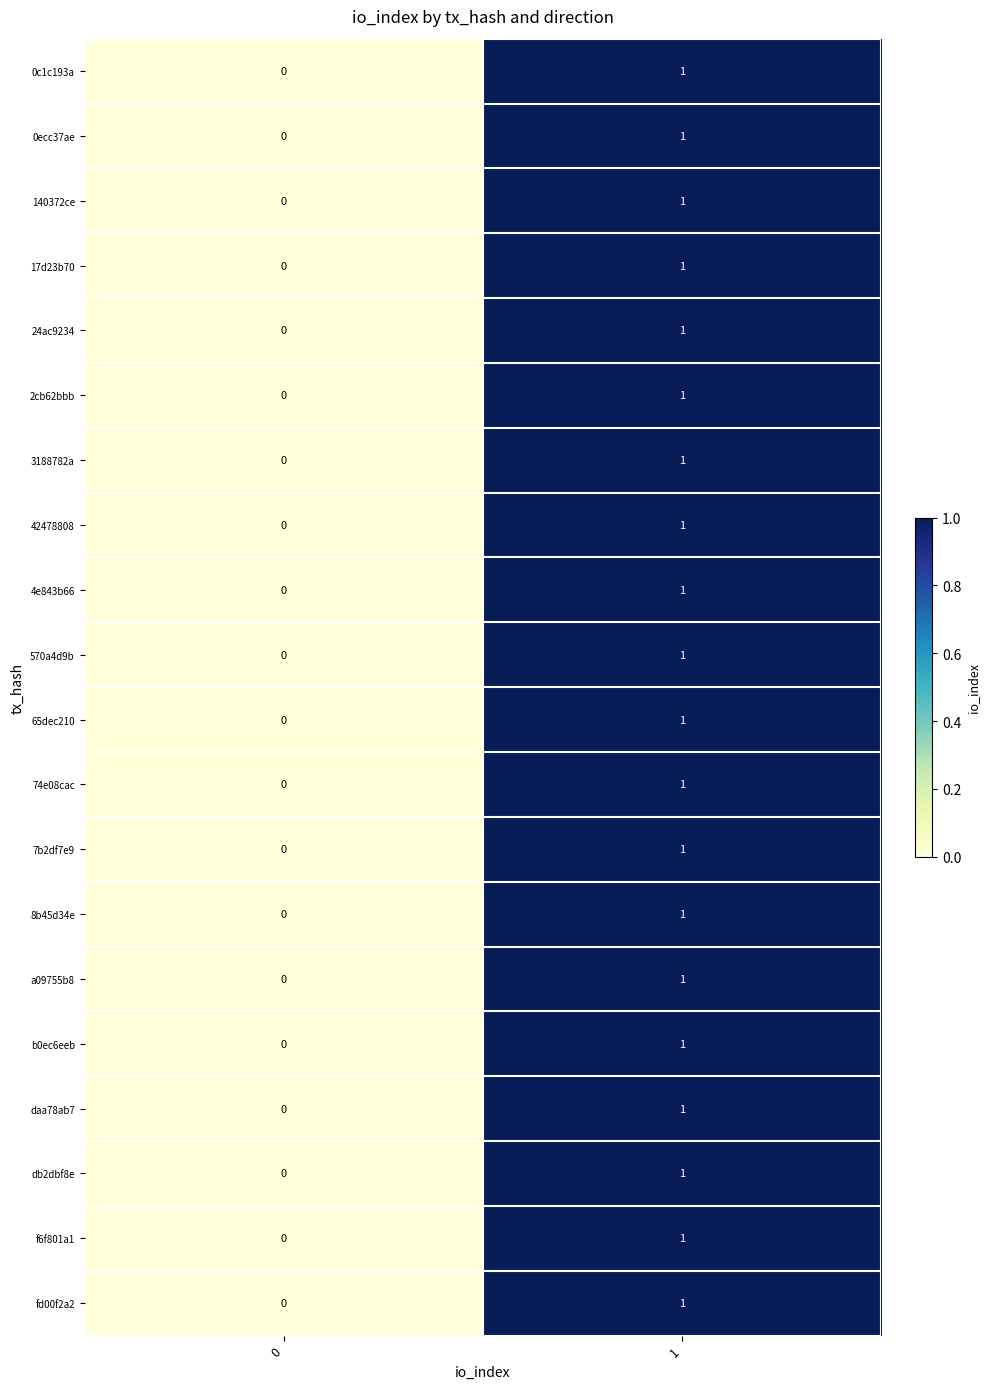

List the labels in order of 65dec210 value, smallest first.

0, 1